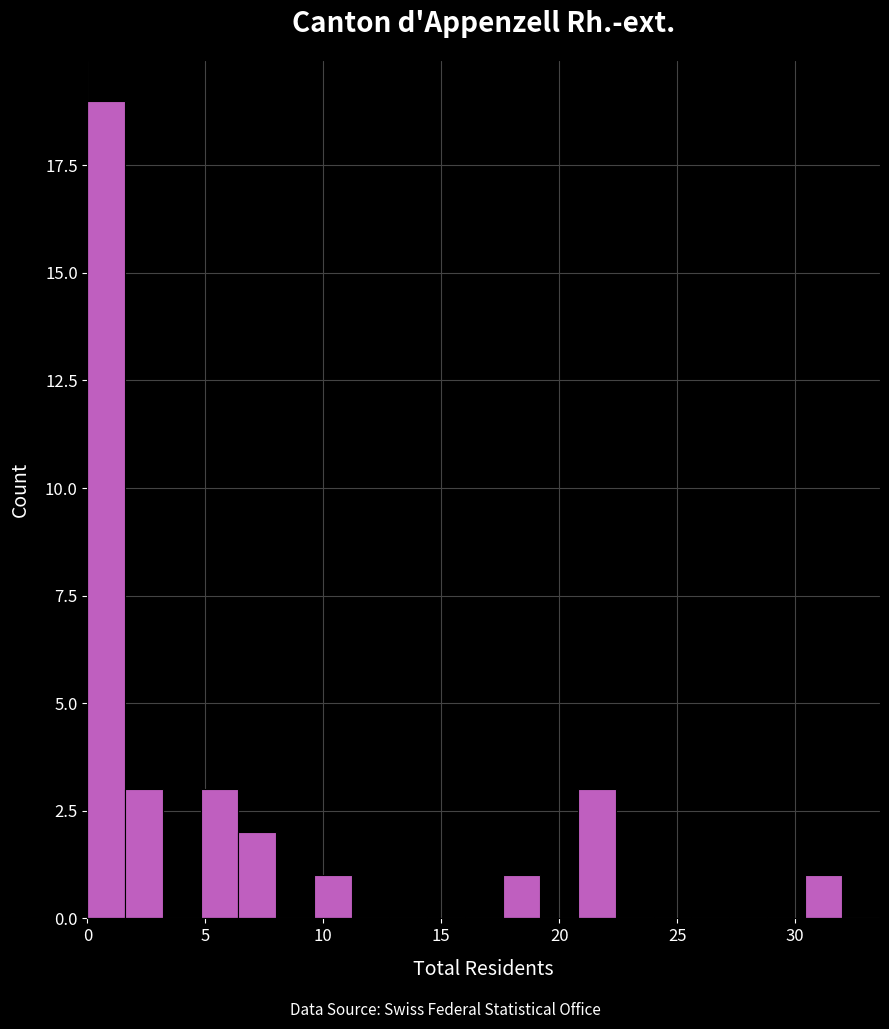

Around what value on the x-axis is the tallest bar? Give the approximate position of its centre, as read against the axis.

1.0